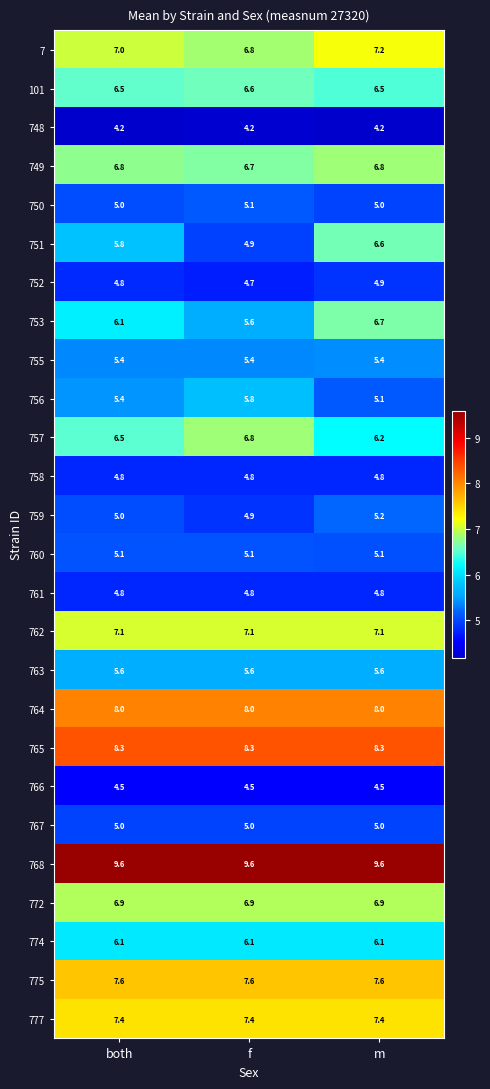

What is the spread (max minus min) of values at f?

5.4